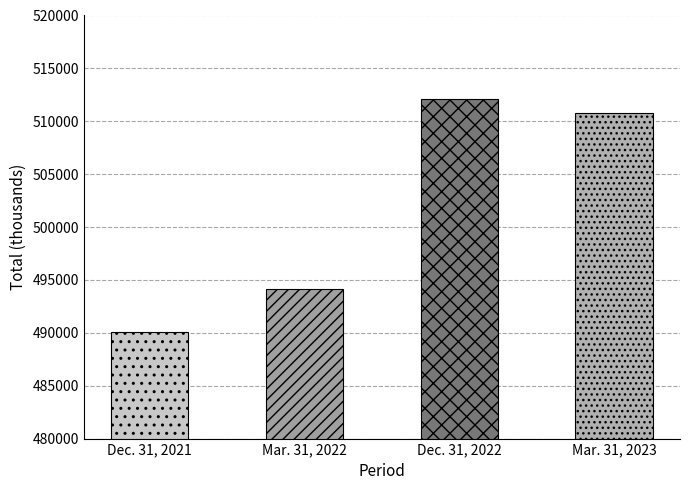

Reading left to right, extract all data points from this chart.

Dec. 31, 2021=490076	Mar. 31, 2022=494161	Dec. 31, 2022=512099	Mar. 31, 2023=510793